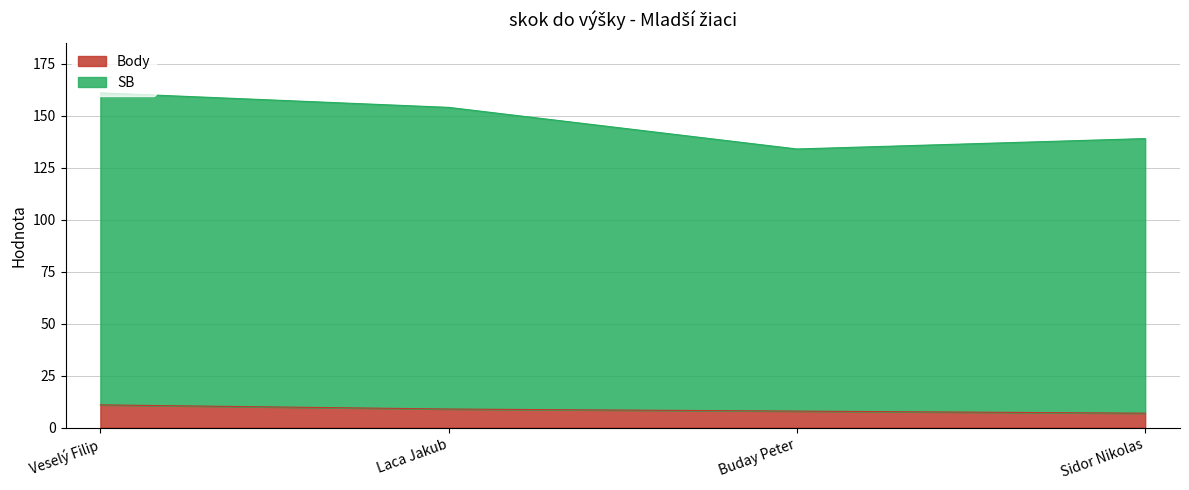

How many series are shown in this chart?

2